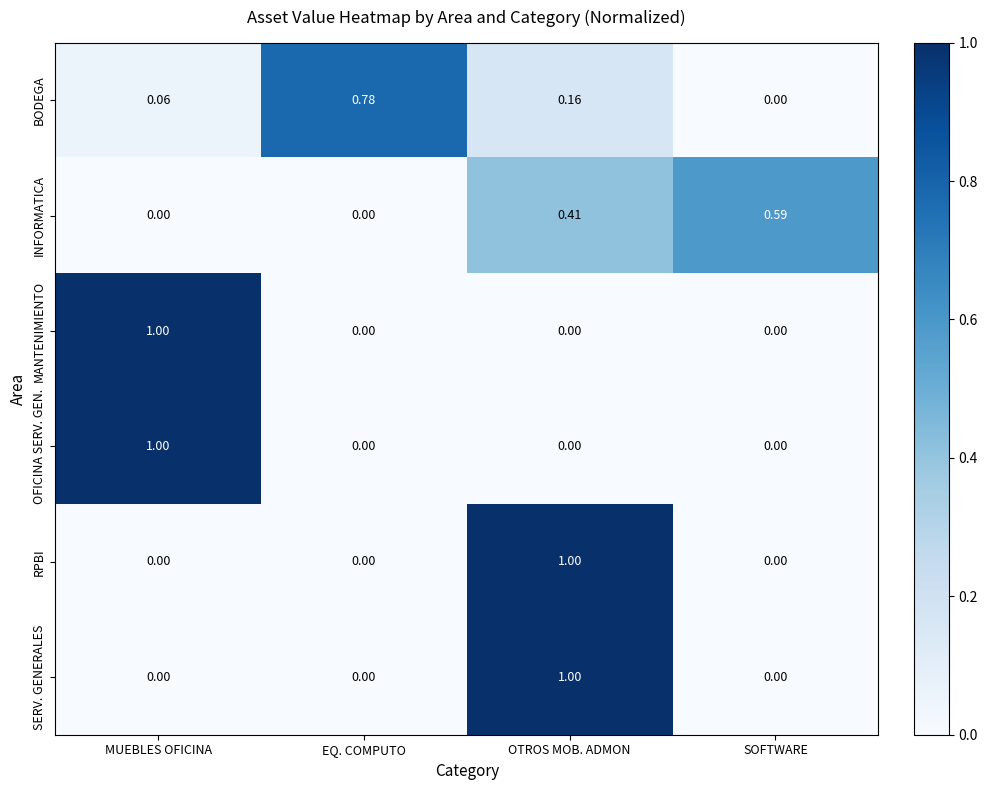

At which category is the sum across all series the highest?

OTROS MOB. ADMON